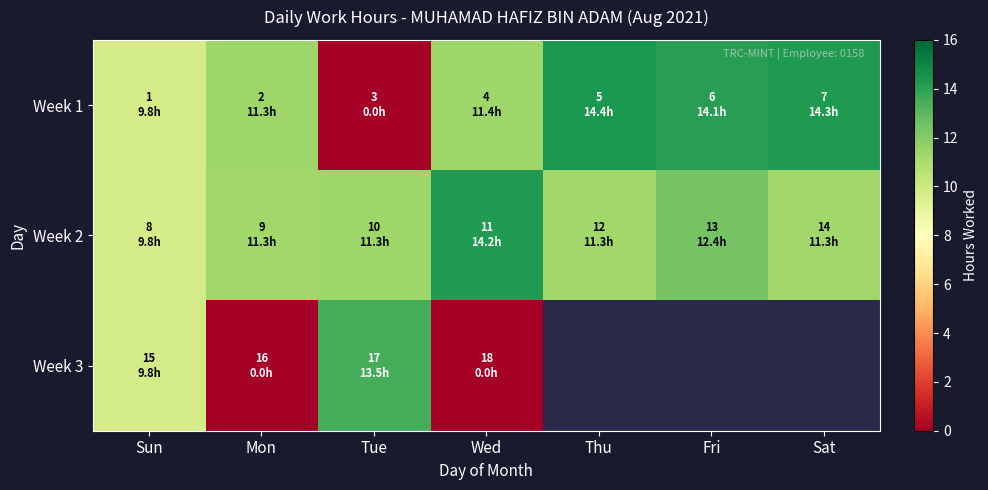

Which series changed the most between Sun and Wed?

Week 3